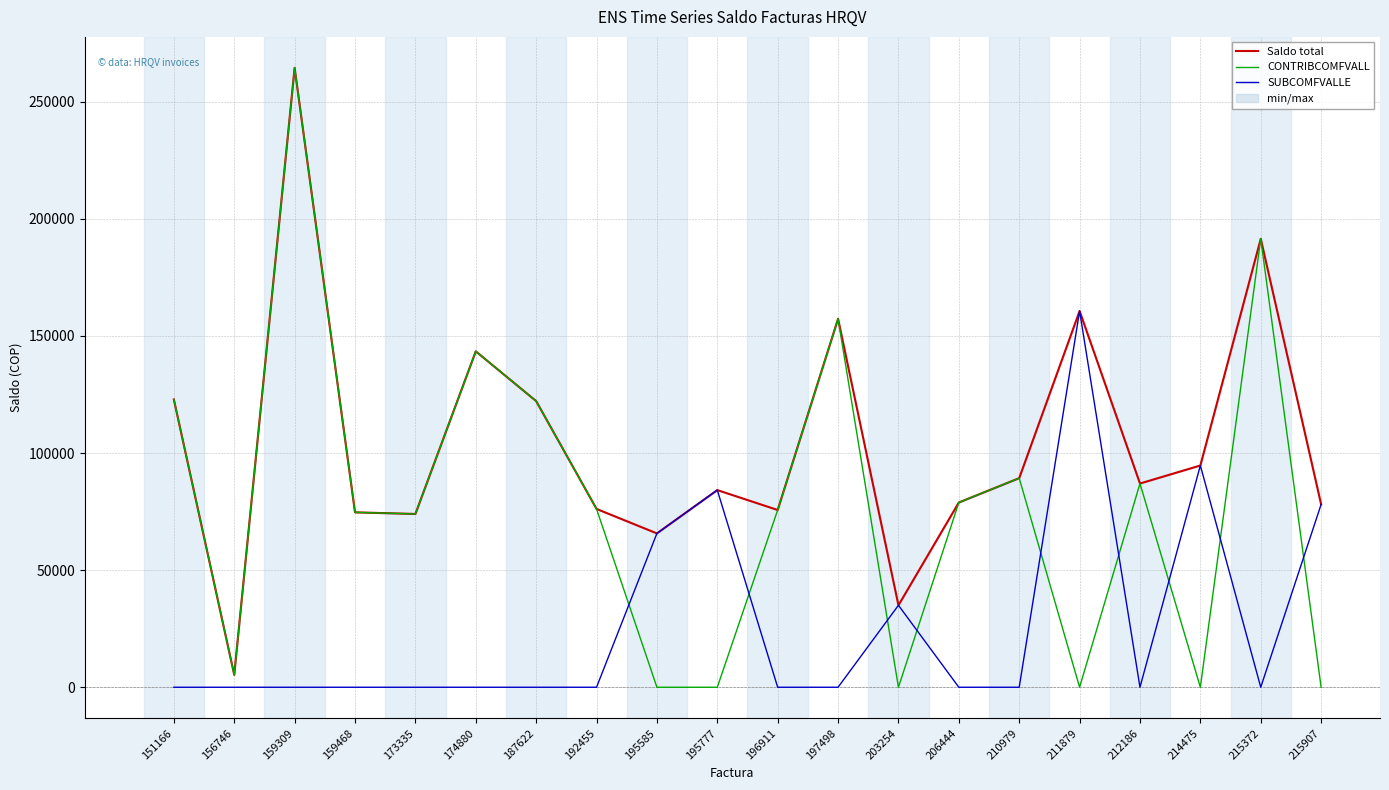

List the series in order of their peak value, lowest first.

SUBCOMFVALLE, Saldo total, CONTRIBCOMFVALL